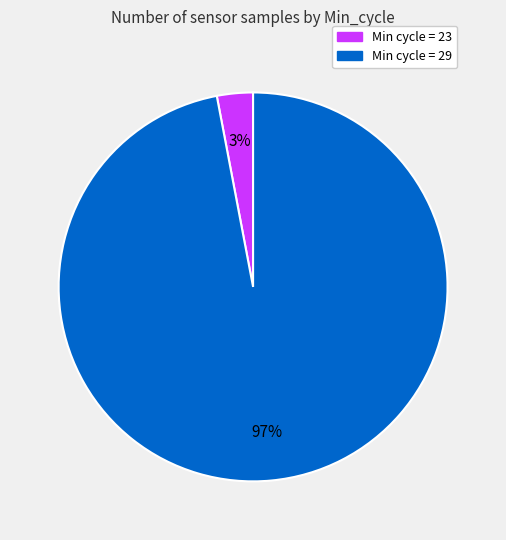

Count the number of slices in the pie.

2